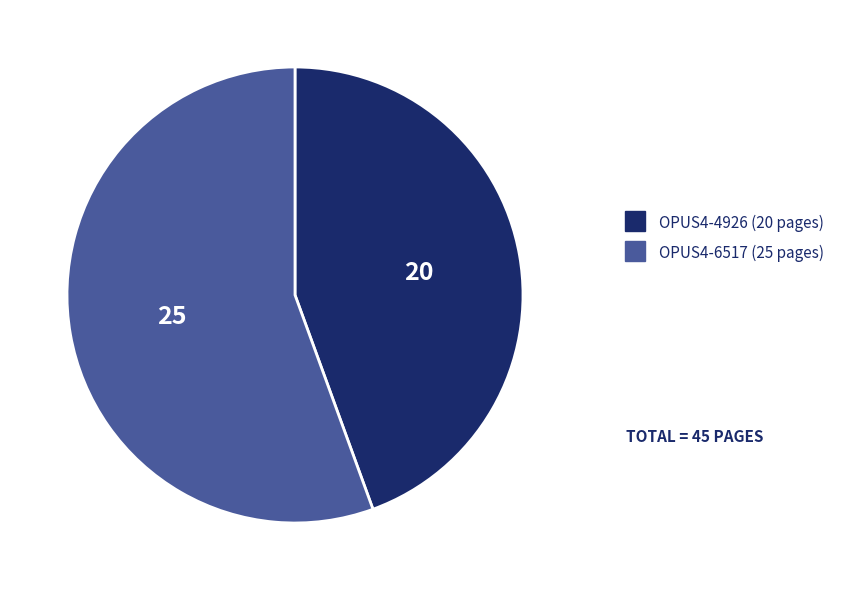

Rank the categories by value from highest to lowest.

OPUS4-6517, OPUS4-4926